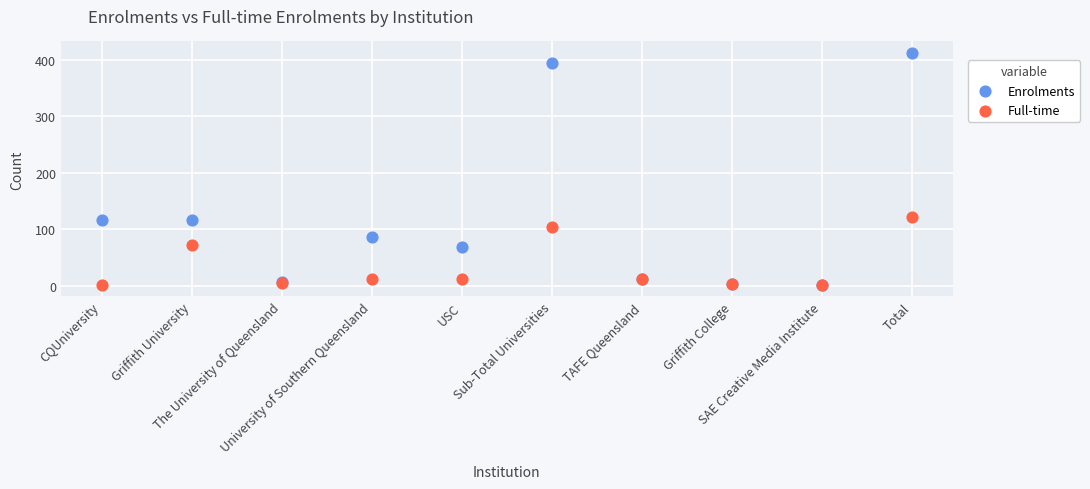

Across all series, what Y value is closest to 207?

122